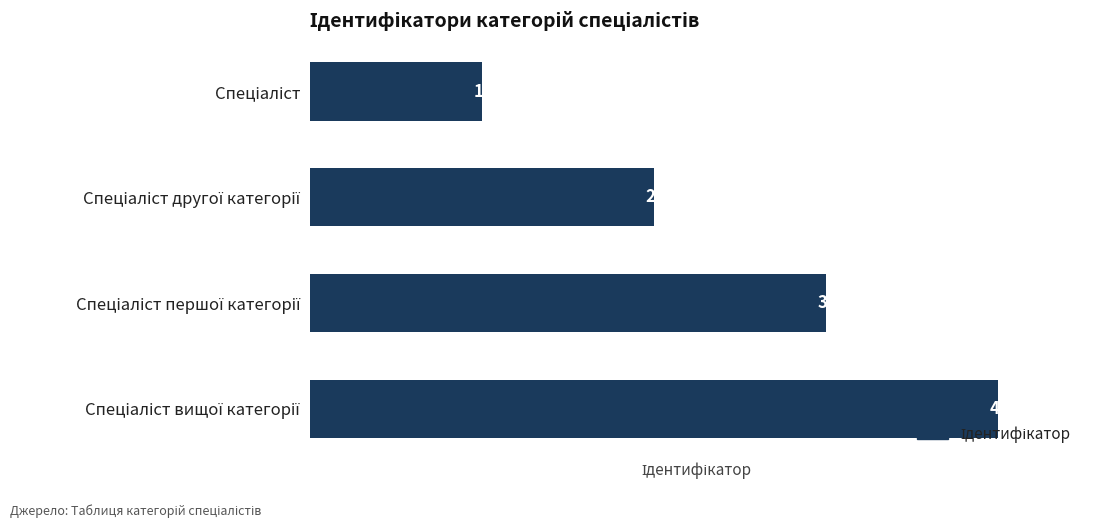

What is the greatest value displayed?

4